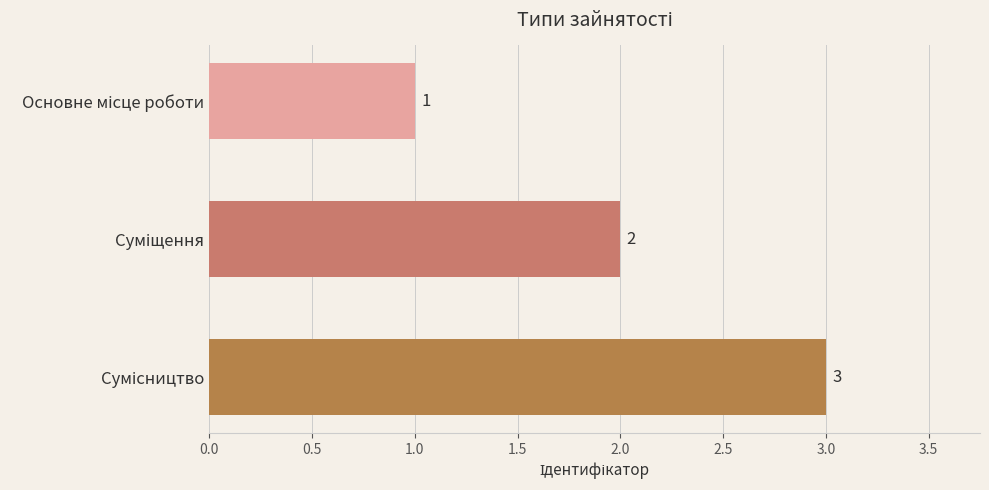

What is the difference between the maximum and minimum values?

2